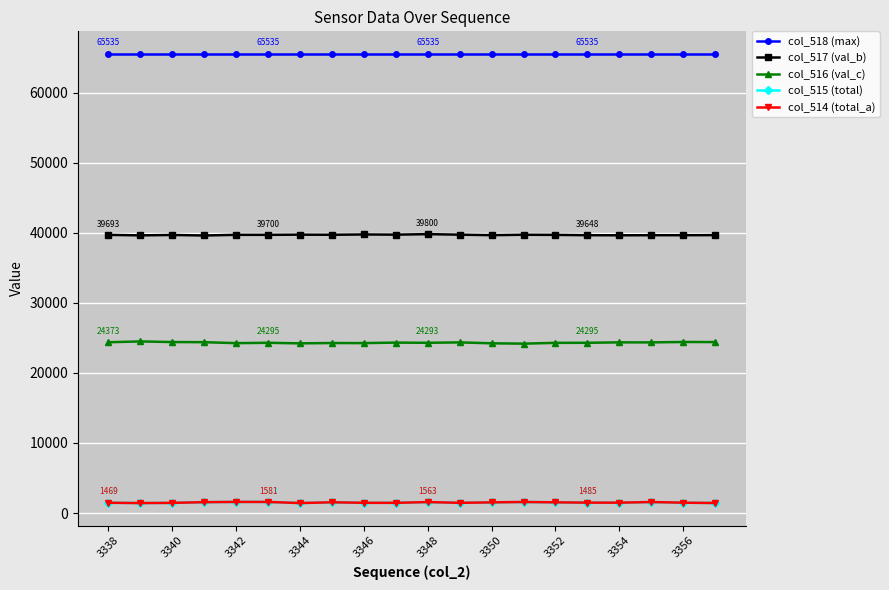

What is the smallest value displayed?

1421